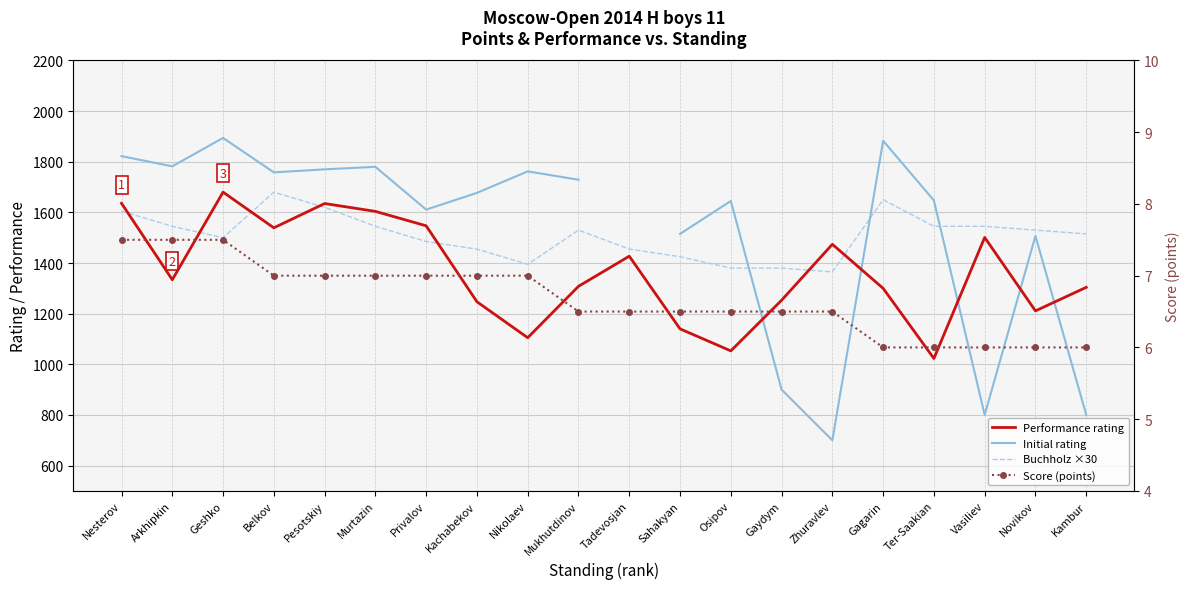

Which series has the largest total across all categories?

Buchholz ×30